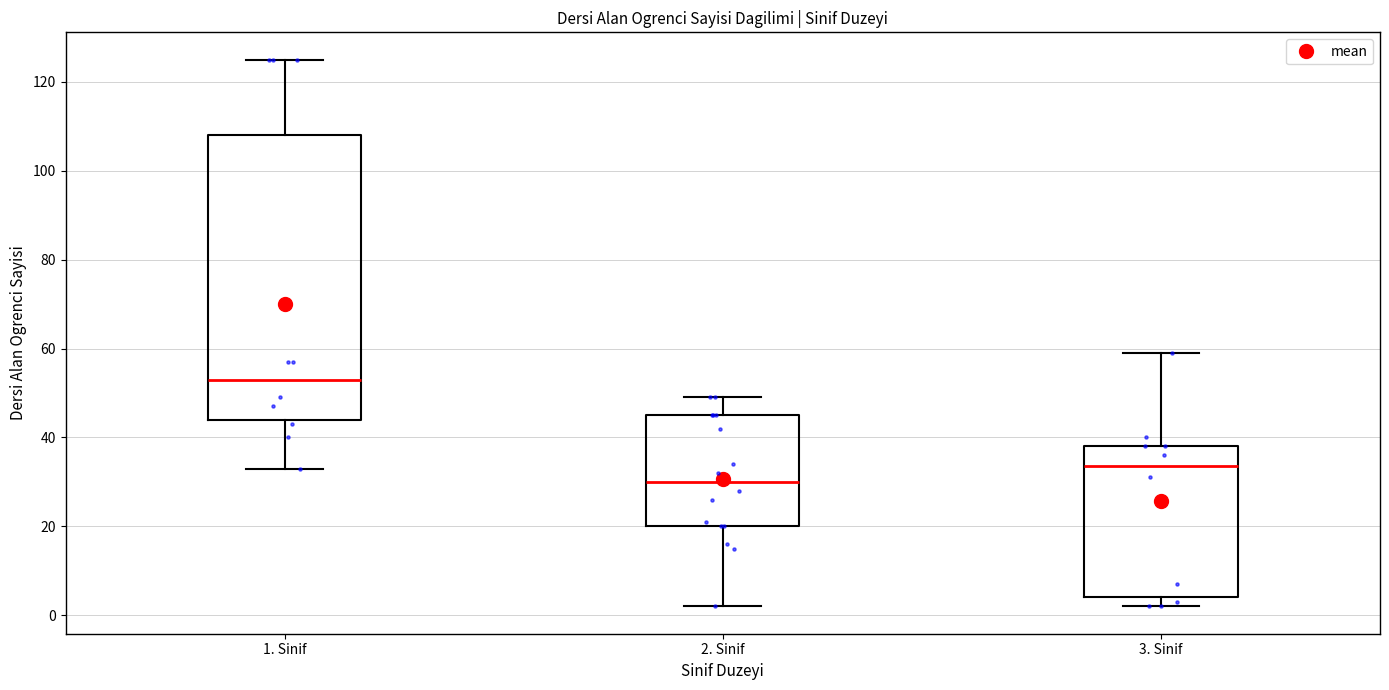

Where does the upper whisker of the box for 3. Sinif end on the y-axis? The values are not printed on the chart, so give them approximately, as read against the axis.

60